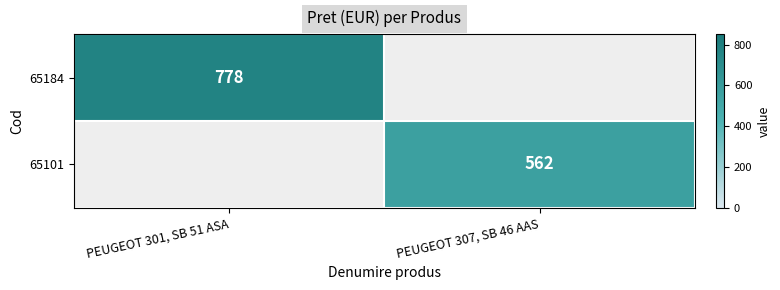

The 65184 series shows 251 at PEUGEOT 301, SB 51 ASA. True or false?

False